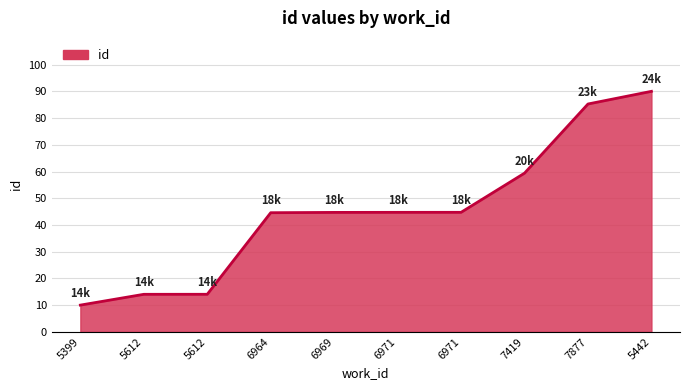

List the labels in order of value, smallest first.

5399, 5612, 5612, 6964, 6969, 6971, 6971, 7419, 7877, 5442